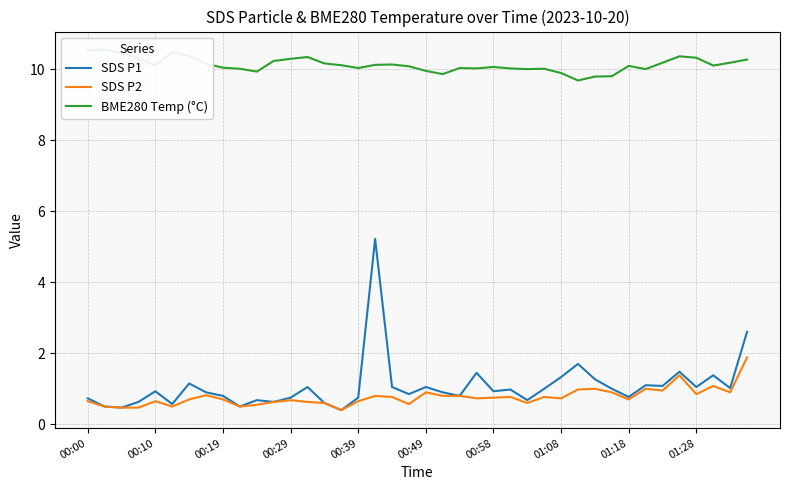

What is the sum of all SDS P1 values?

42.7